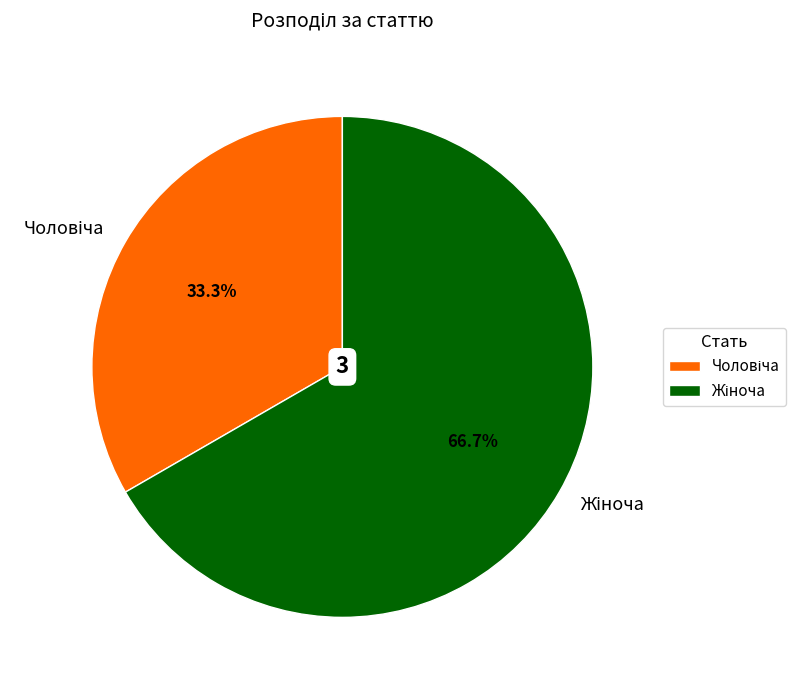

How many slices are in this pie chart?

2